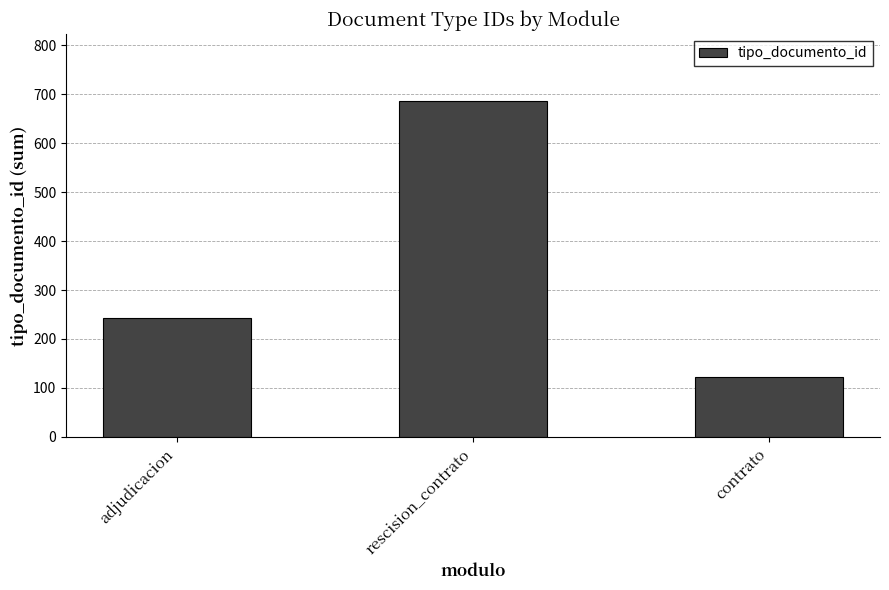

Between contrato and rescision_contrato, which is larger?

rescision_contrato